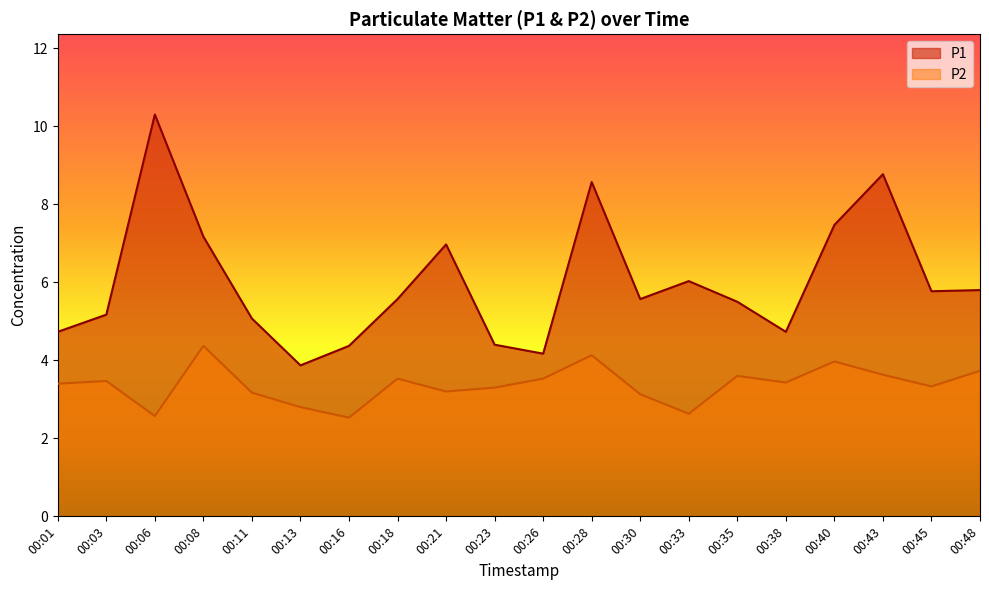

How many interior local peaks does the P2 series have?

6